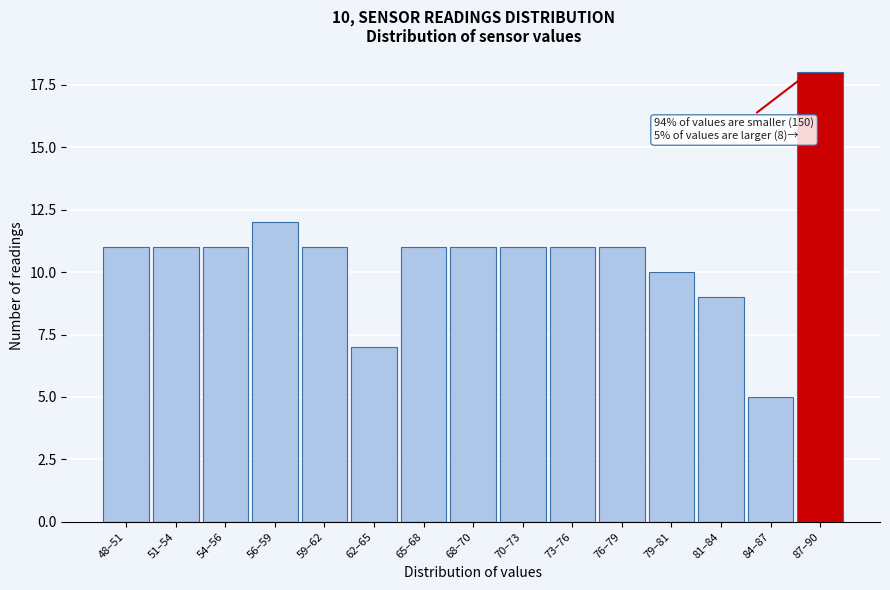

Reading right to left, what are all the values shown in this chart?

18	5	9	10	11	11	11	11	11	7	11	12	11	11	11